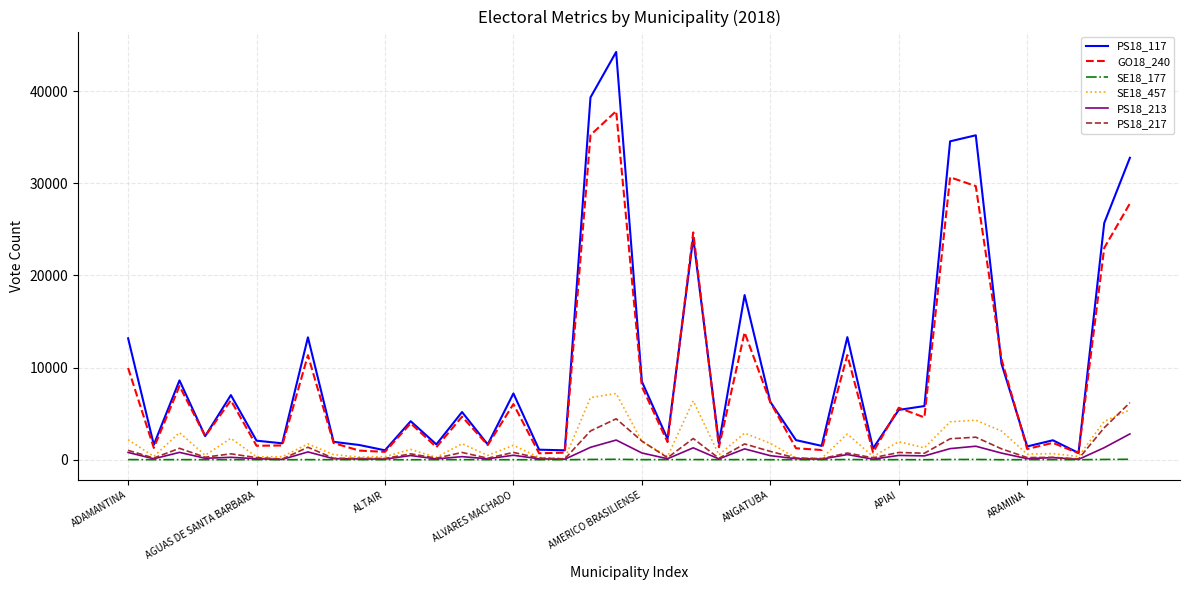

The PS18_117 series shows 1441 at ARAMINA. True or false?

True